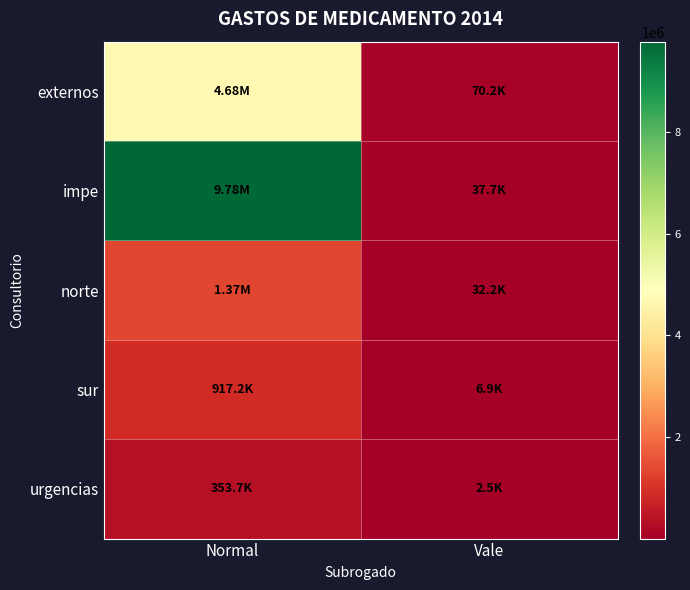

At which category does the chart reach its peak across all series?

Normal